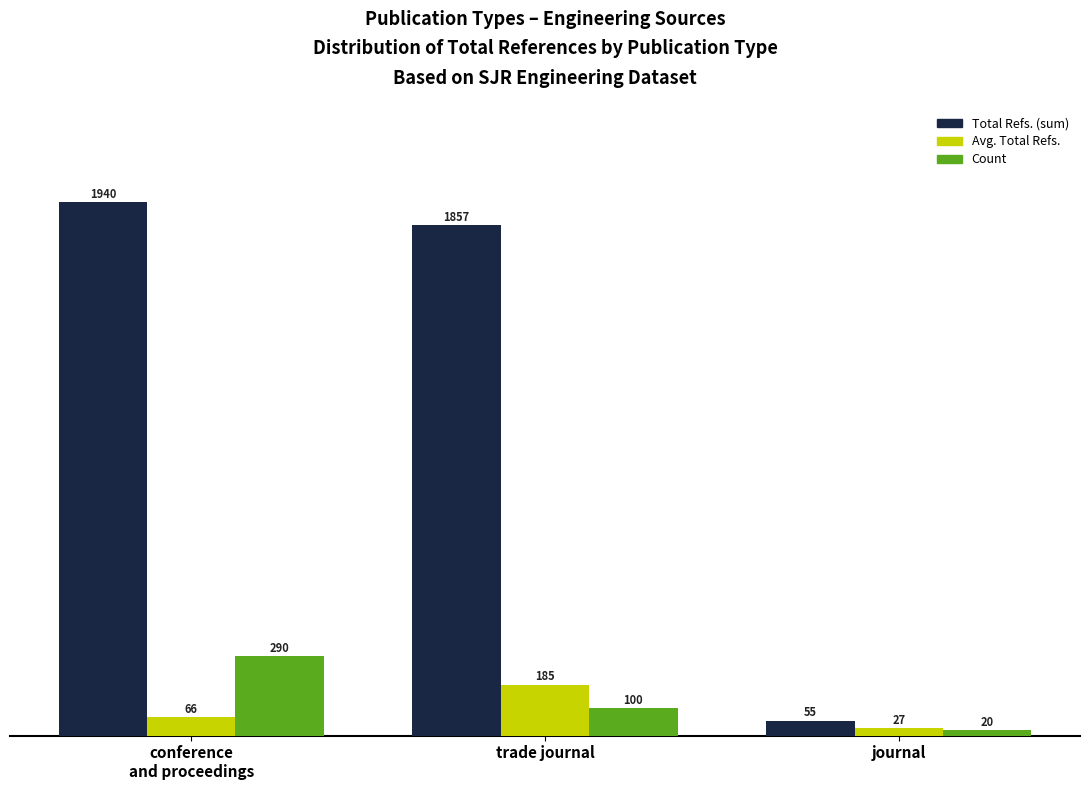

How many Count values are between 20 and 290?

3